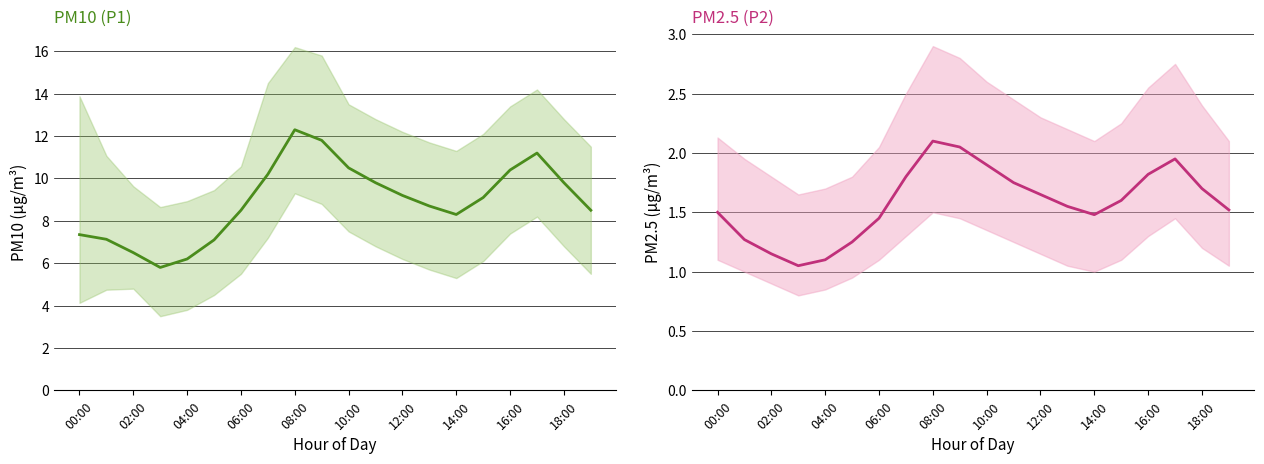

The value of P1 at 10:00 is 10.5. True or false?

True